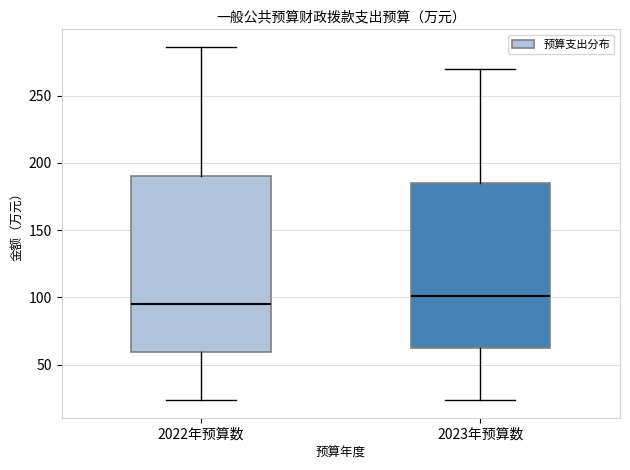

Where is the upper edge of the box for 2023年预算数 on the y-axis? The values are not printed on the chart, so give them approximately, as read against the axis.

185